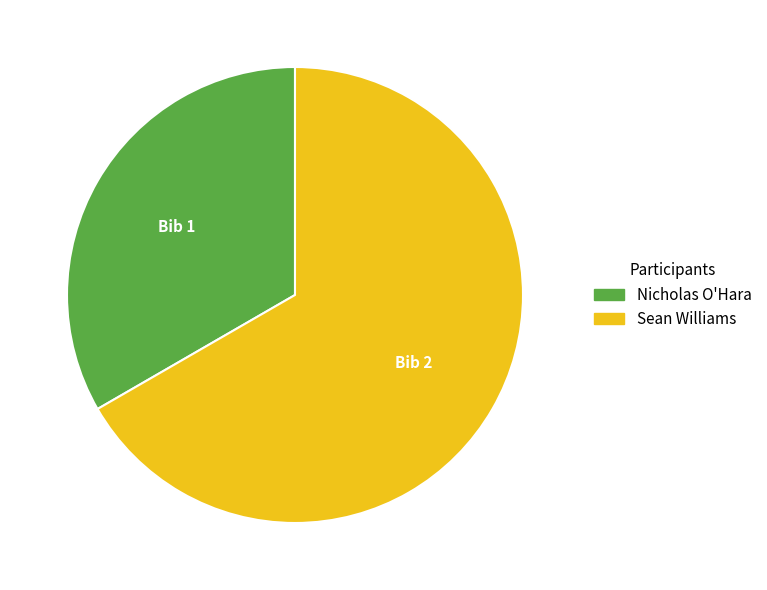

How many segments does this pie chart have?

2